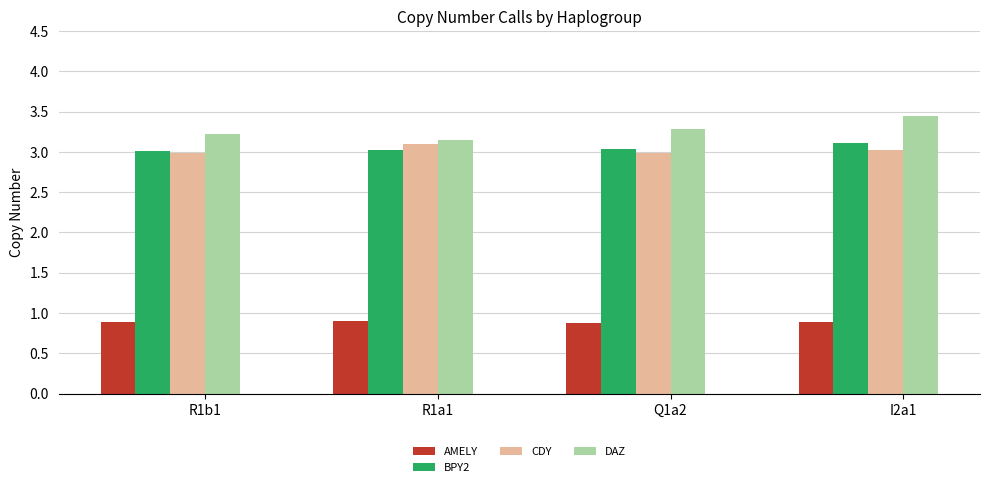

Reading left to right, transcribe all the data shown in this chart.

AMELY: 0.9	0.9	0.9	0.9
BPY2: 3.0	3.0	3.0	3.1
CDY: 3.0	3.1	3.0	3.0
DAZ: 3.2	3.1	3.3	3.4